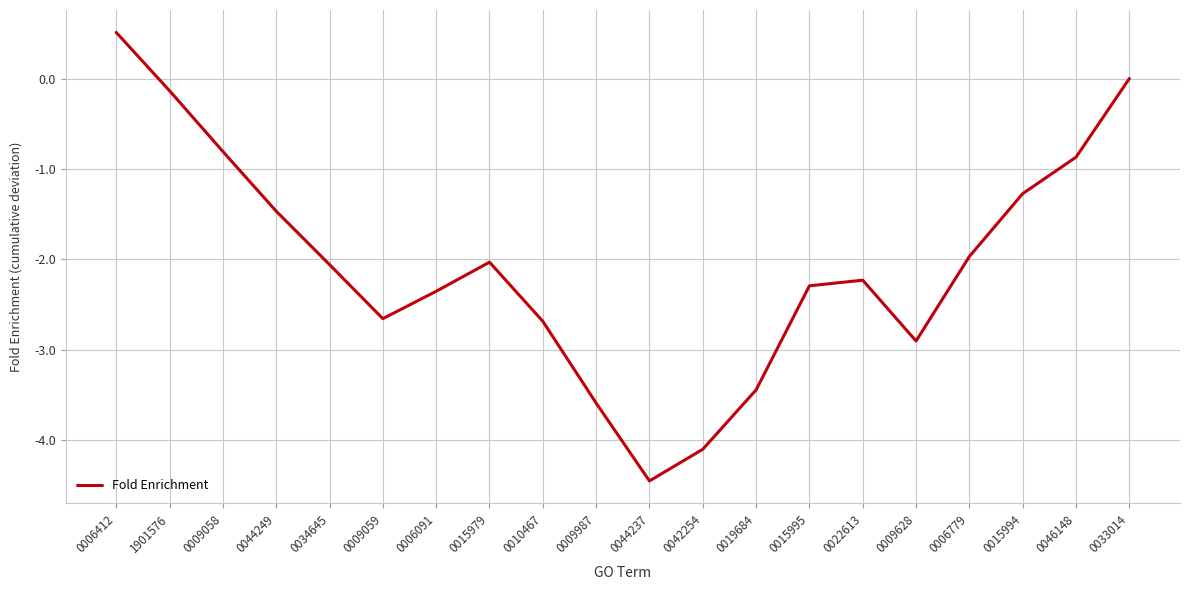

What is the approximate value at 0009059?

-2.7